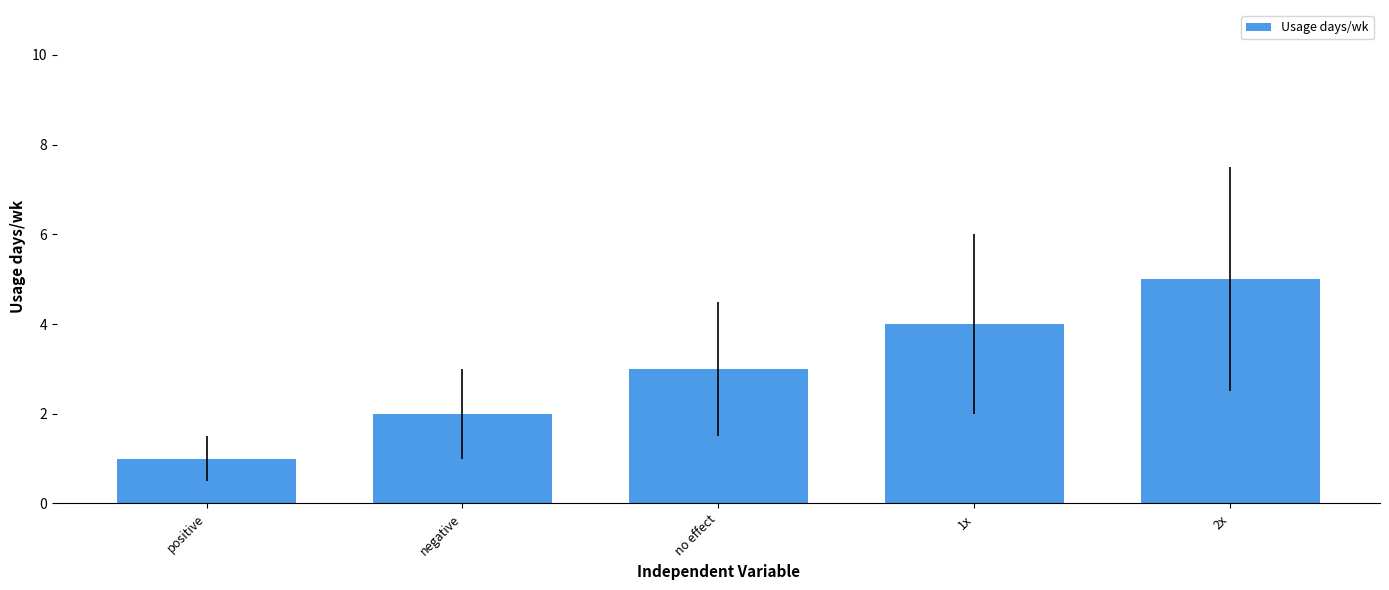

Between positive and negative, which is larger?

negative